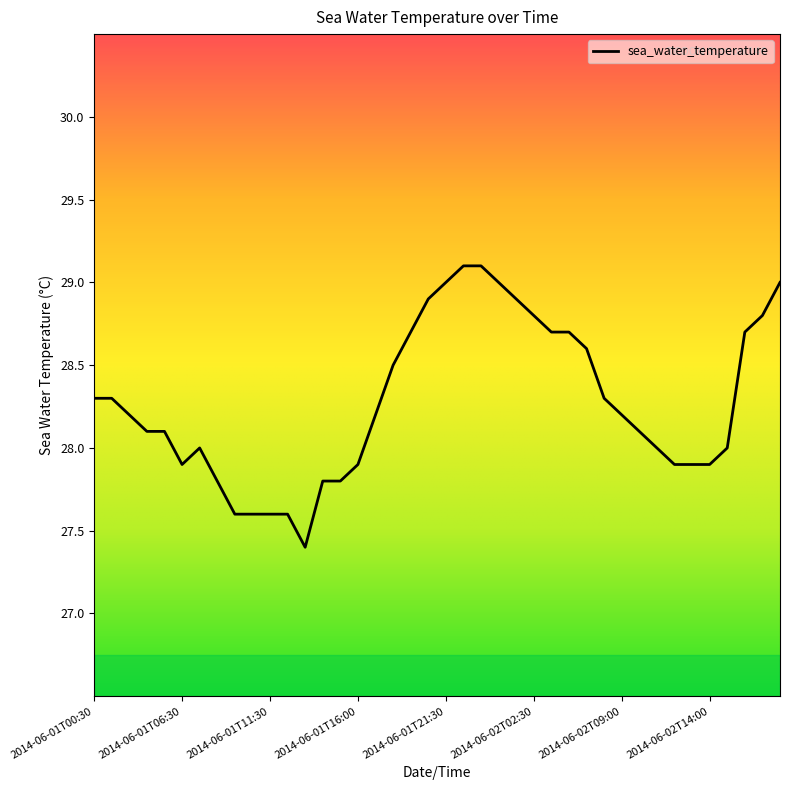

What is the smallest value displayed?

27.4